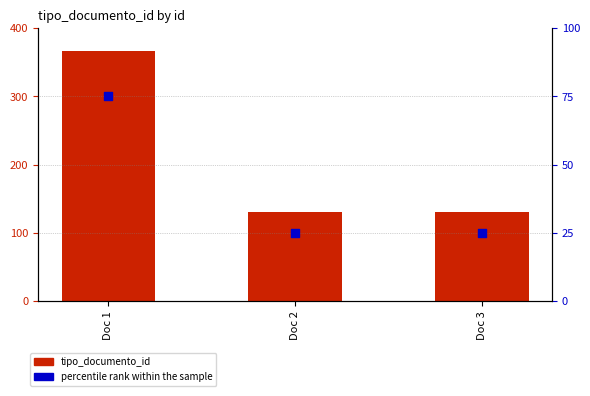

Which series contains the highest Y value?

tipo_documento_id